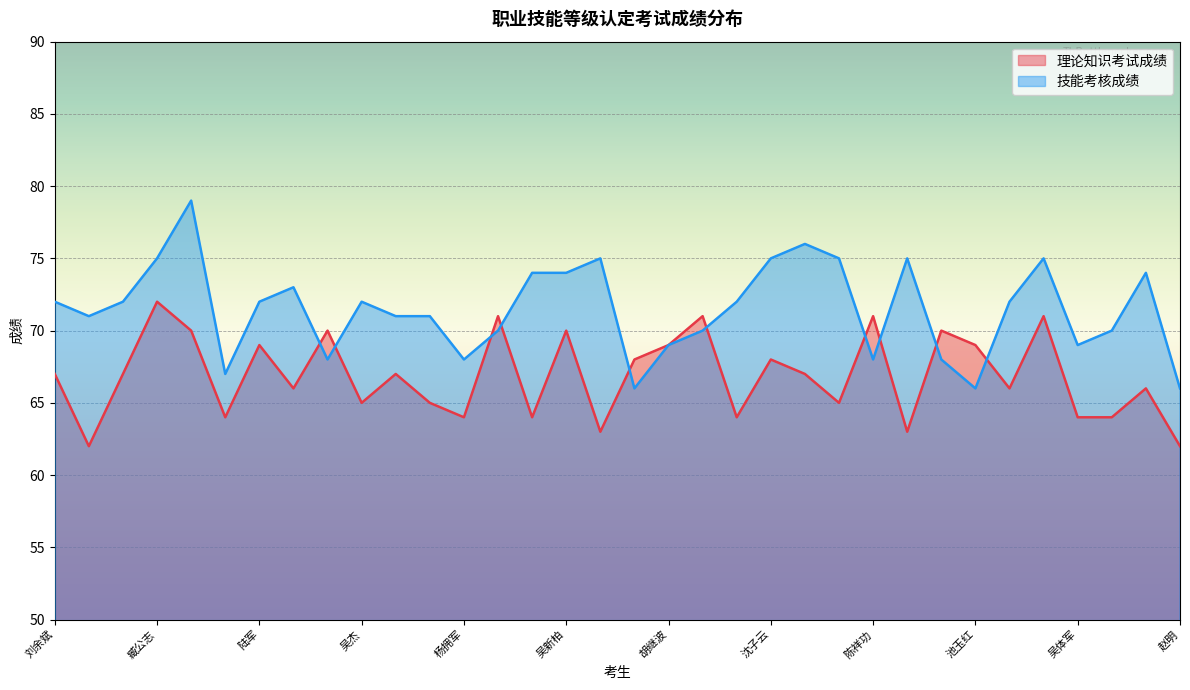

How many lines are shown in the chart?

2